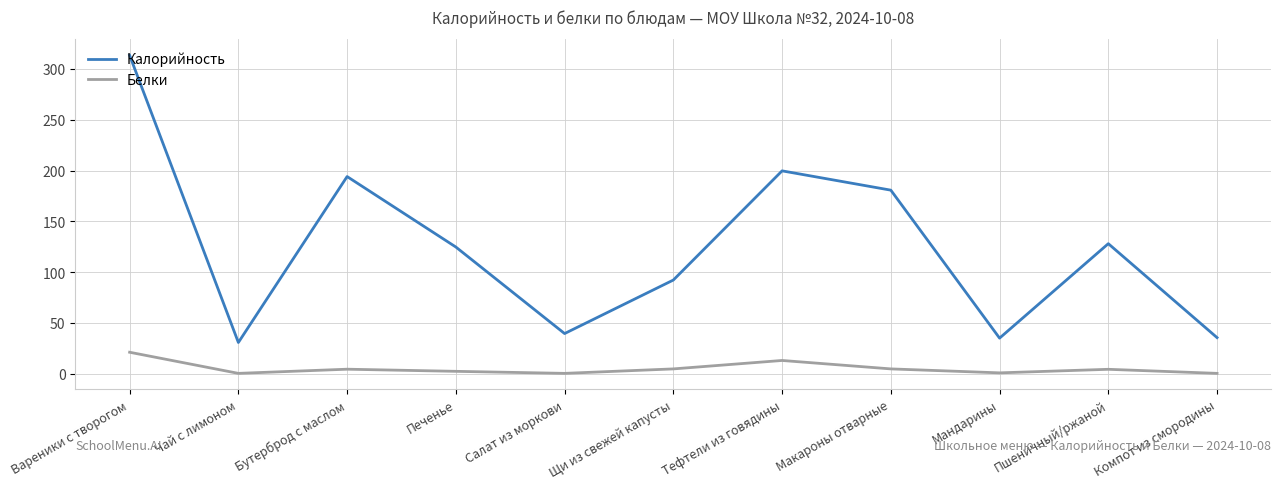

What is the difference between the highest and lowest values at Печенье?

122.4